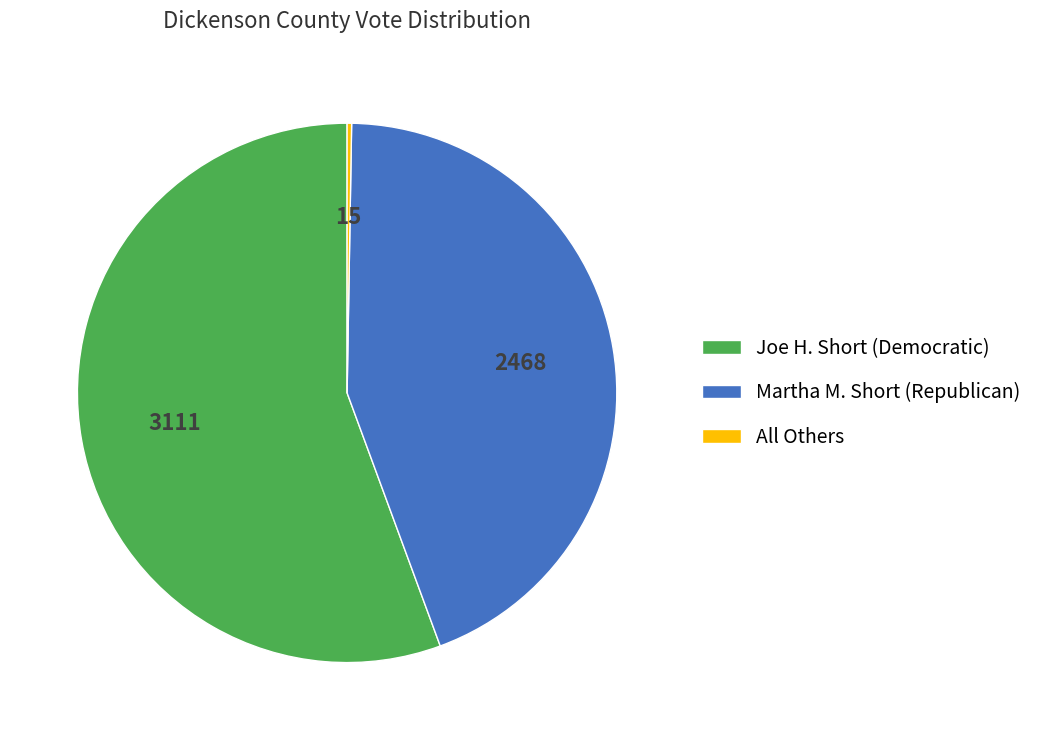

The Martha M. Short (Republican) slice represents 44% of the pie. True or false?

True